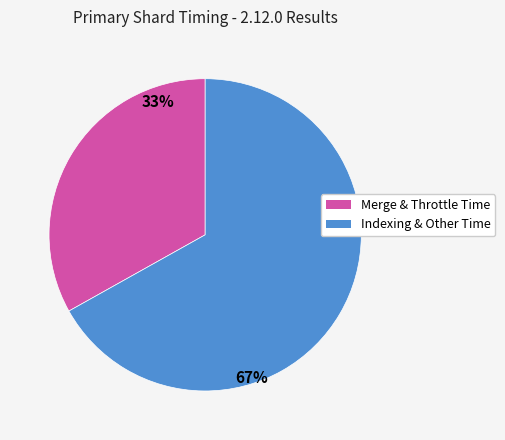

What is the ratio of the value at Indexing & Other Time to the value at Merge & Throttle Time?

2.0